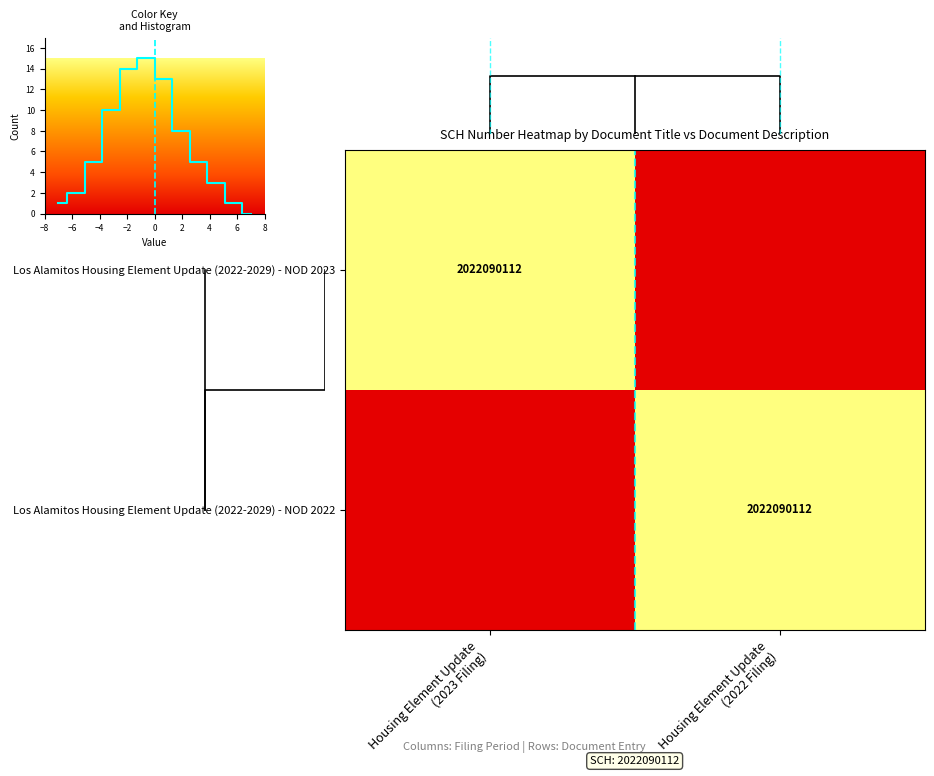

Which label corresponds to the largest value in the chart?

Housing Element Update
(2023 Filing)